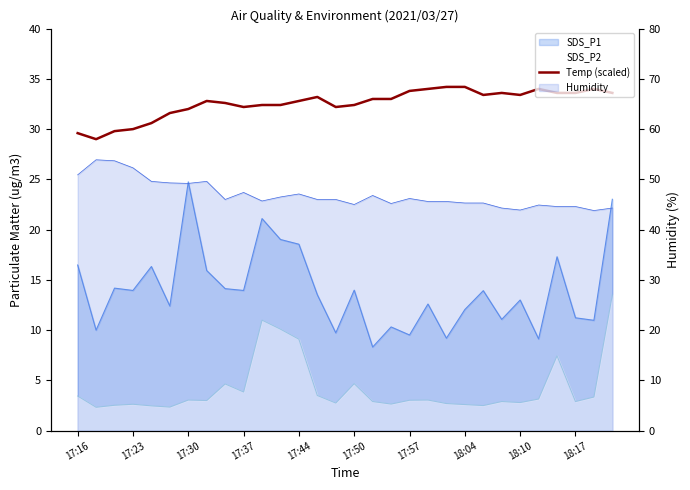

The value at 17:44 is 16.0. True or false?

False